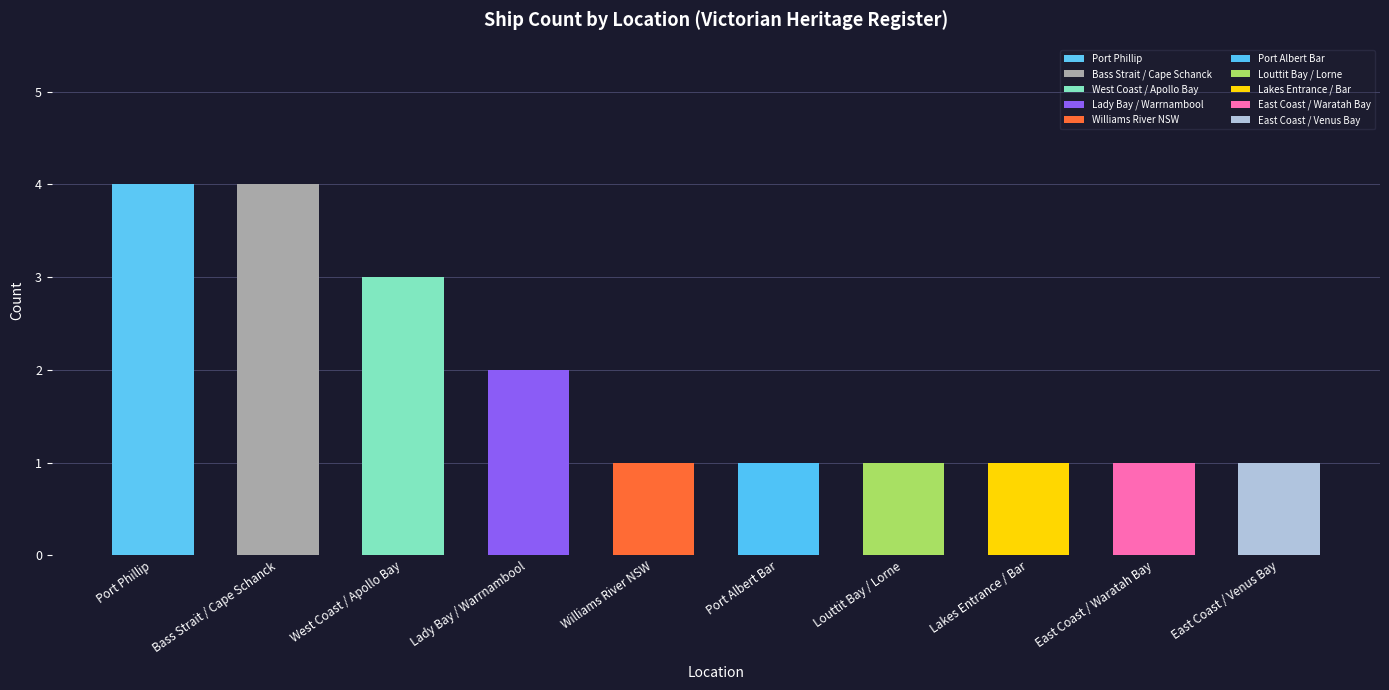

Is it true that the value at Louttit Bay / Lorne is 0?

False